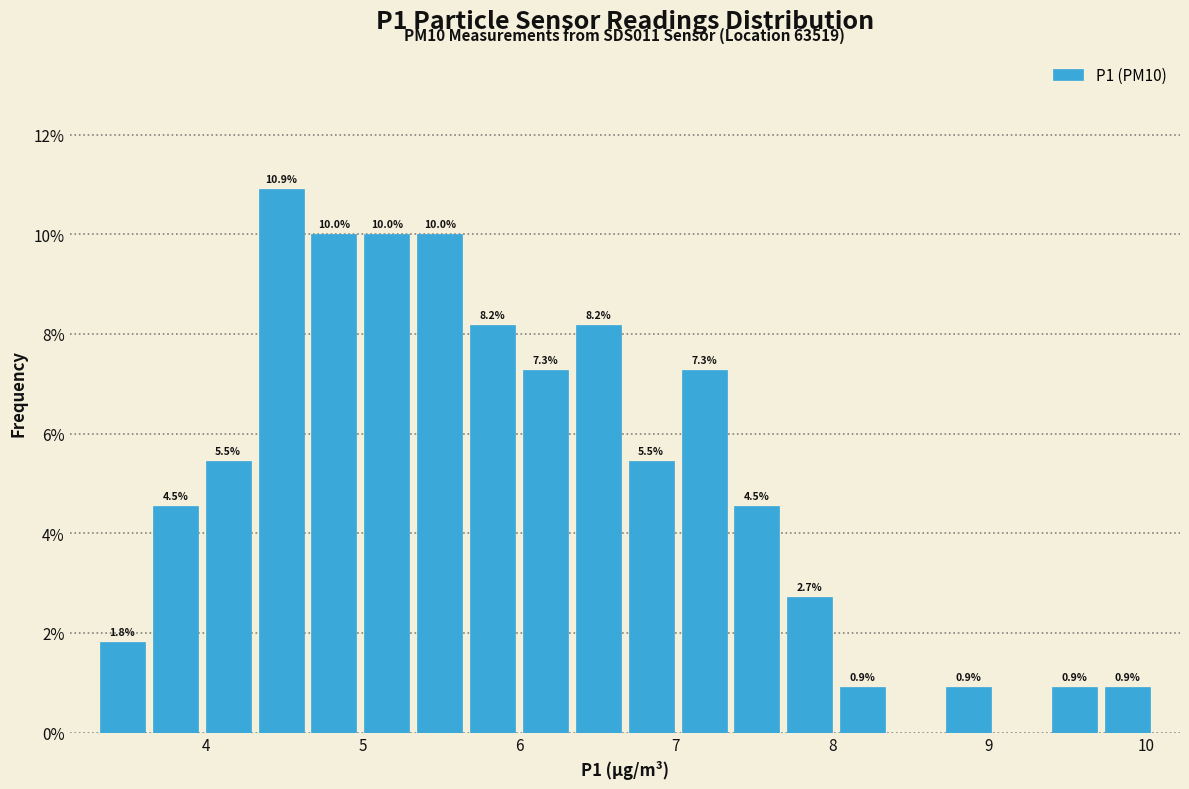

Read against the x-axis, roughly where is the centre of the tallest bar?

4.5